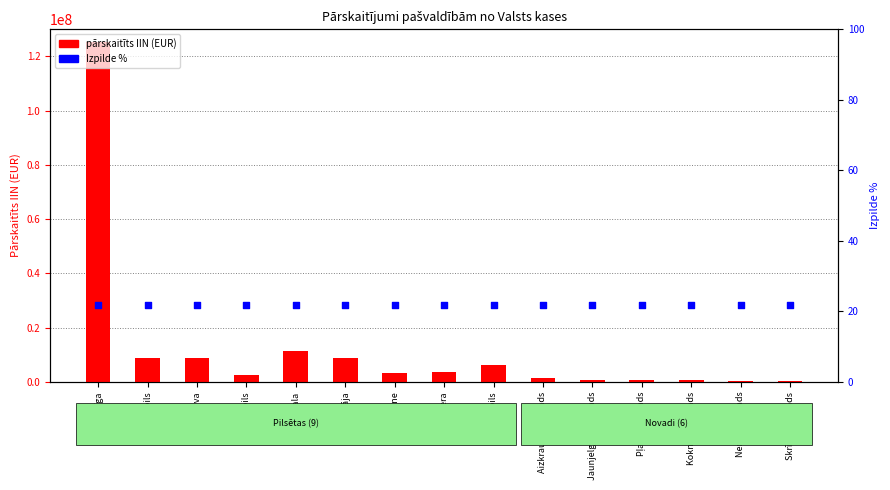

Which series reaches the maximum Y coordinate?

pārskaitīts IIN (EUR)